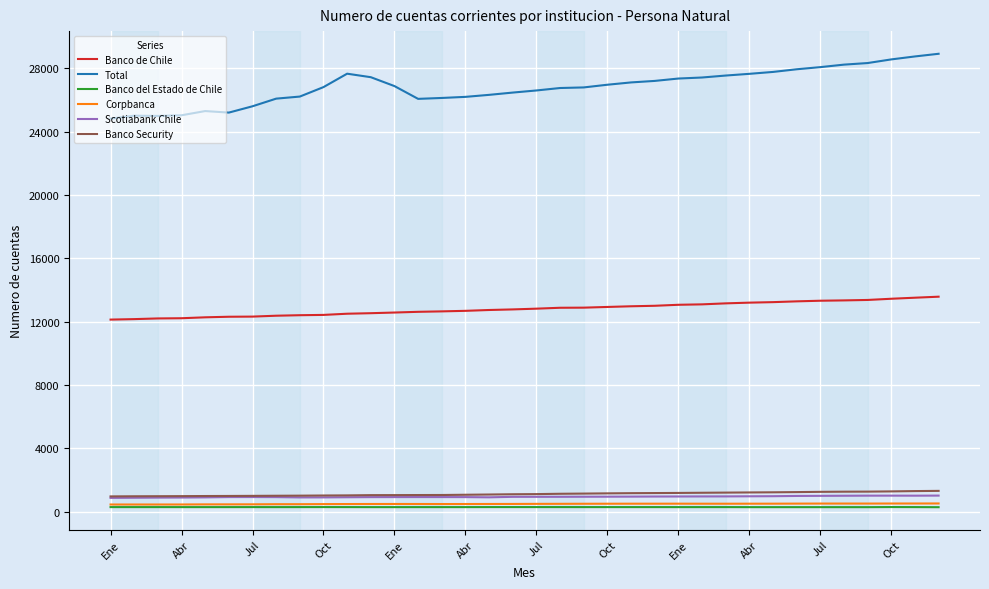

What are all the series names shown in the legend?

Banco de Chile, Total, Banco del Estado de Chile, Corpbanca, Scotiabank Chile, Banco Security